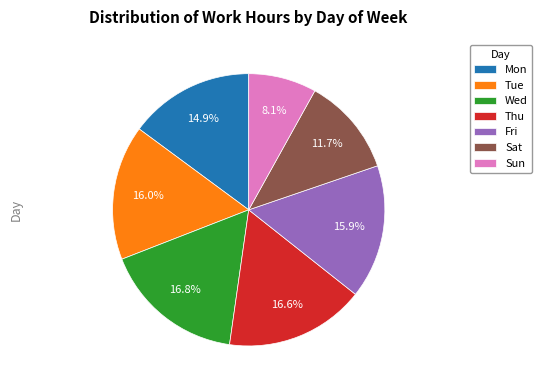

Count the number of slices in the pie.

7